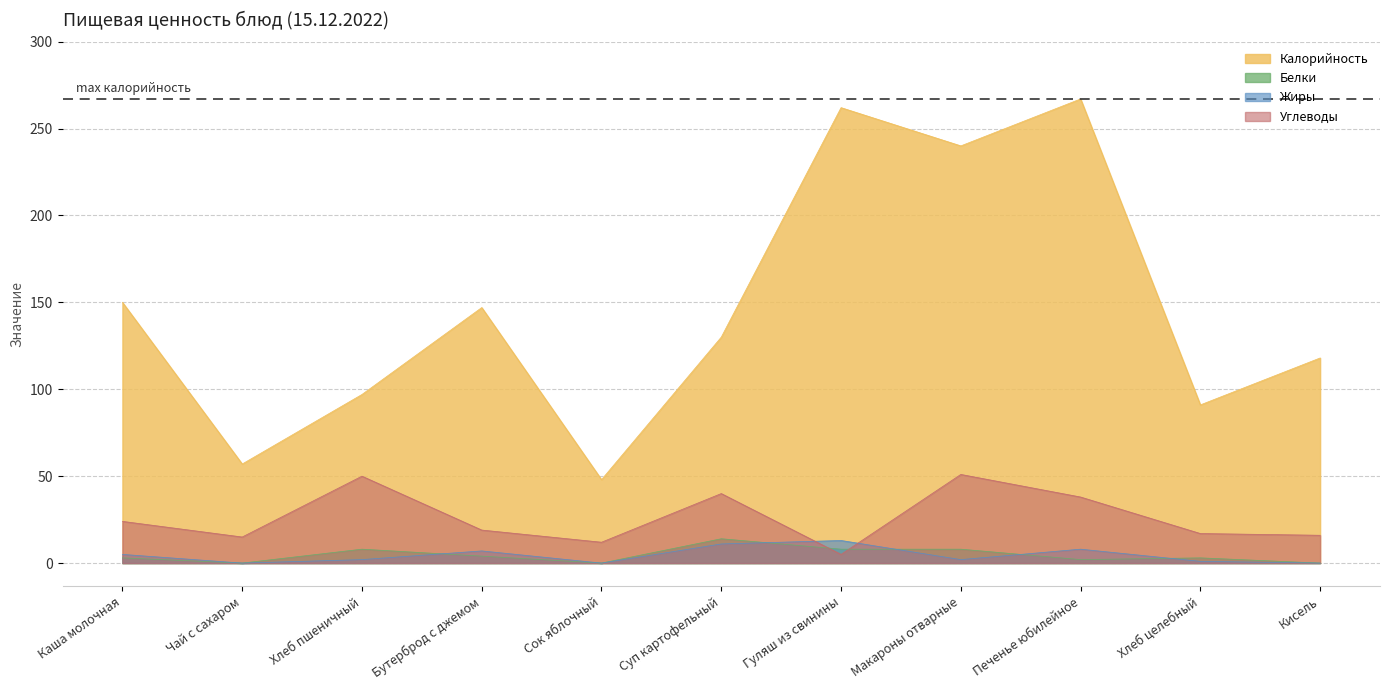

True or false: Жиры has a value of 13 at Гуляш из свинины.

True